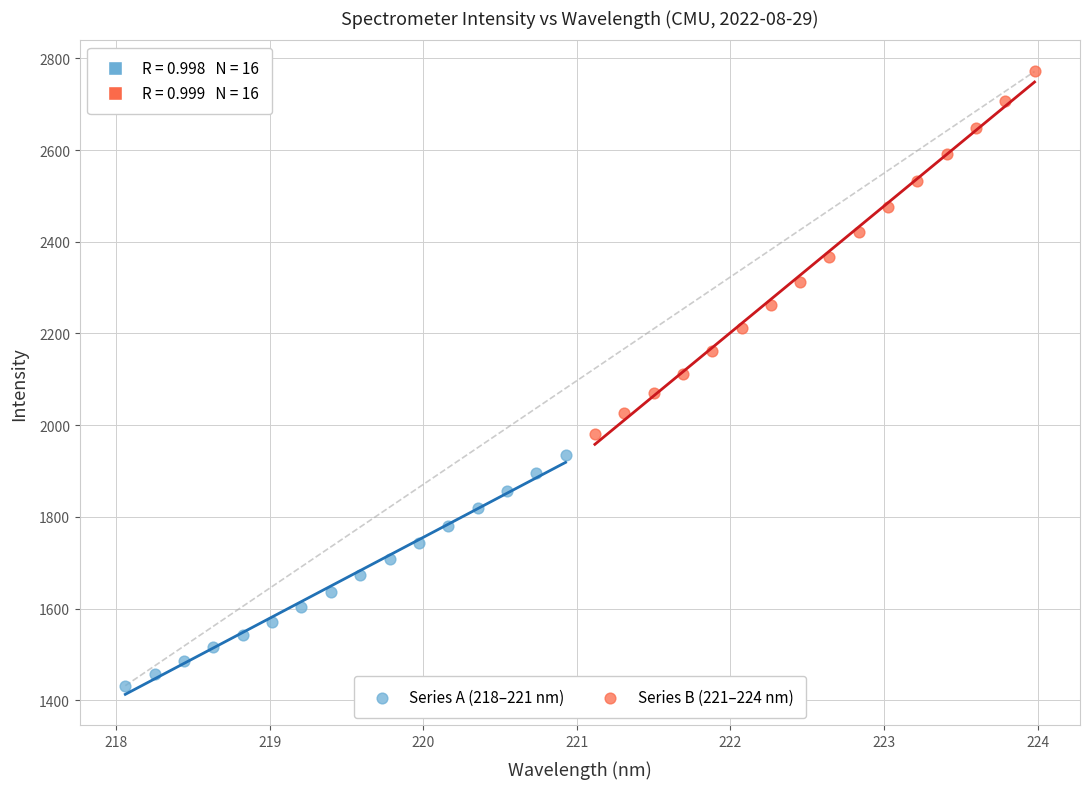

Which series has the largest Y range (max minus min)?

Series B (221–224 nm)